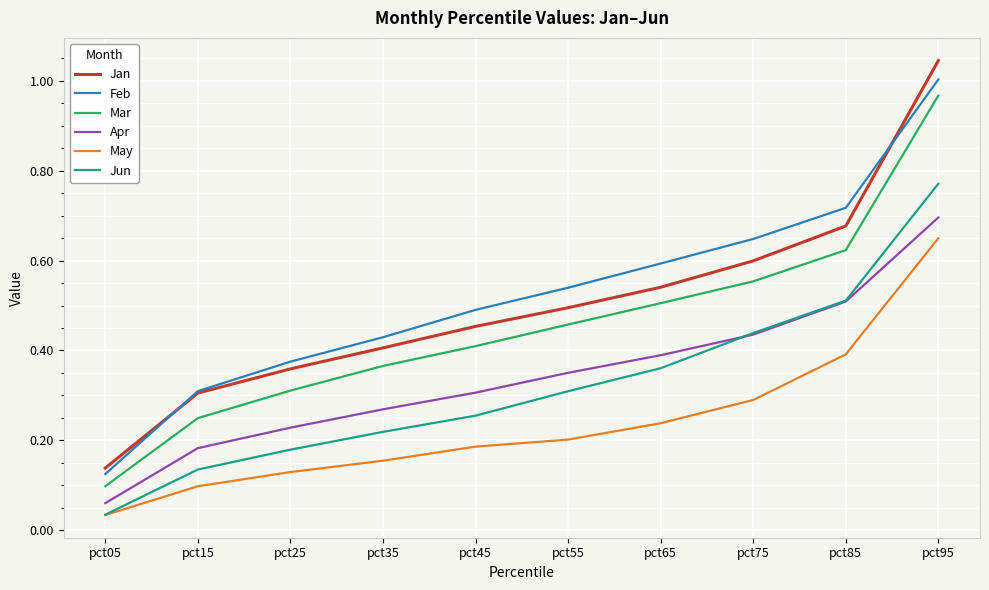

The value of Feb at pct95 is 1.0. True or false?

True